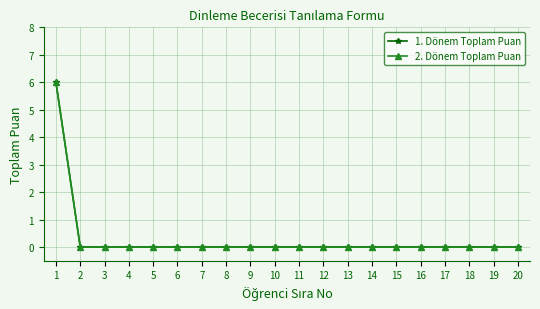

Is this an area chart (filled region under the line)?

No